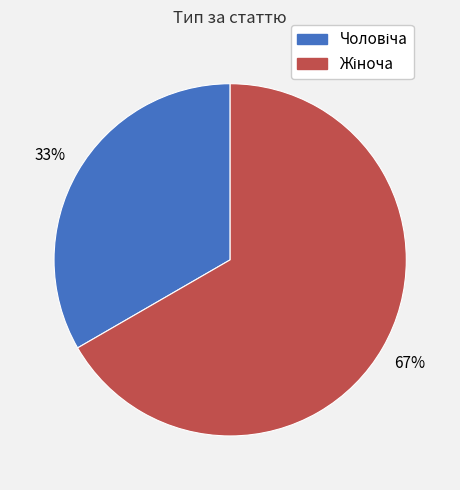

Is there a majority slice in this chart?

Yes